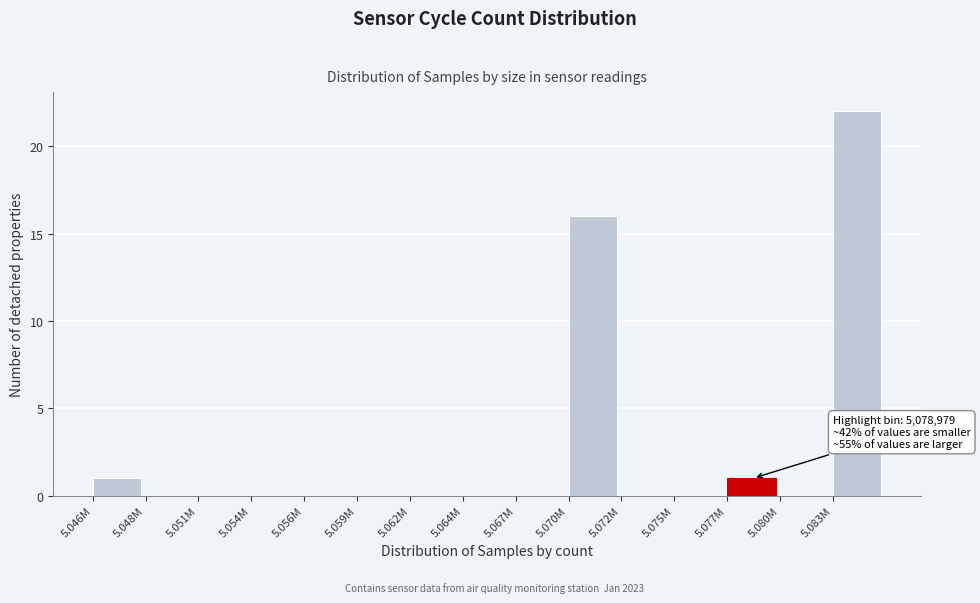

Reading left to right, extract all data points from this chart.

5.046M=1	5.048M=0	5.051M=0	5.054M=0	5.056M=0	5.059M=0	5.062M=0	5.064M=0	5.067M=0	5.070M=16	5.072M=0	5.075M=0	5.077M=1	5.080M=0	5.083M=22